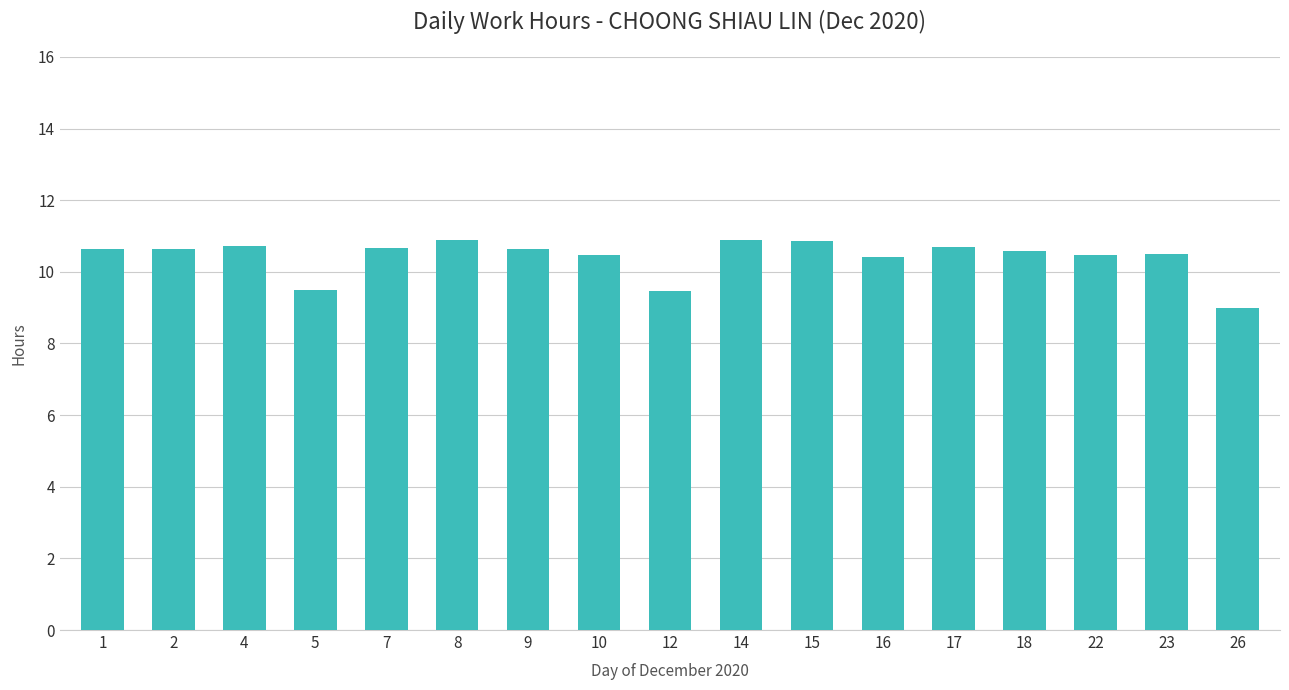

What is the sum of all values?

177.1